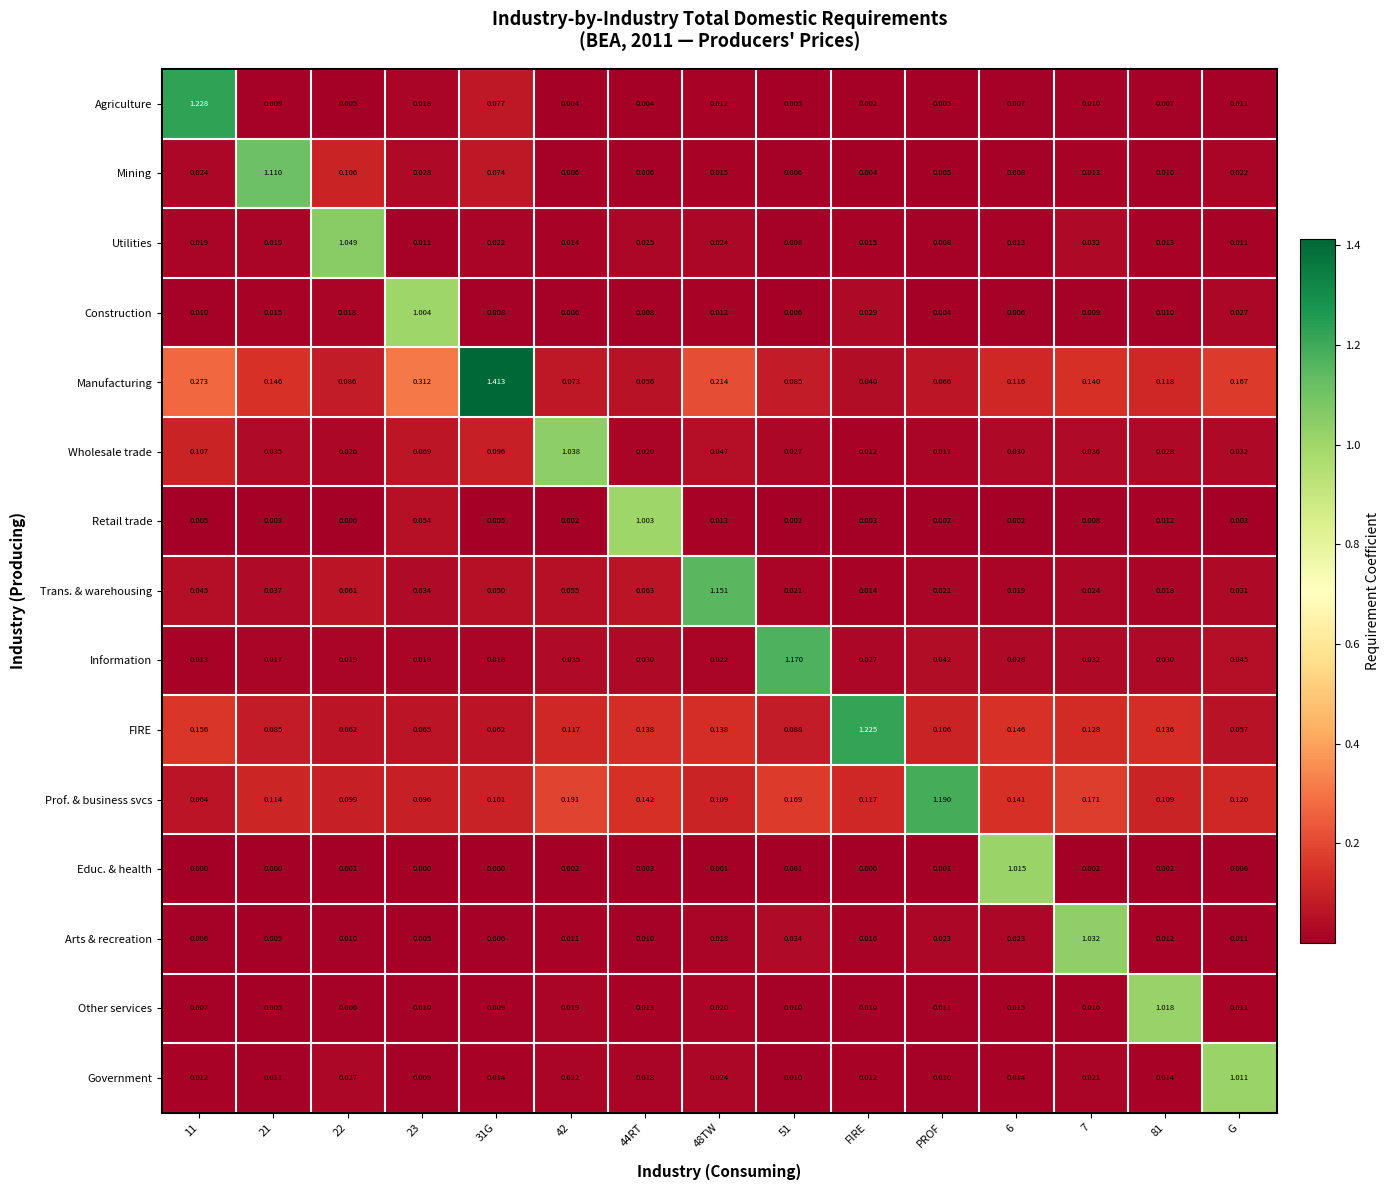

At which label does Agriculture reach its minimum?

FIRE